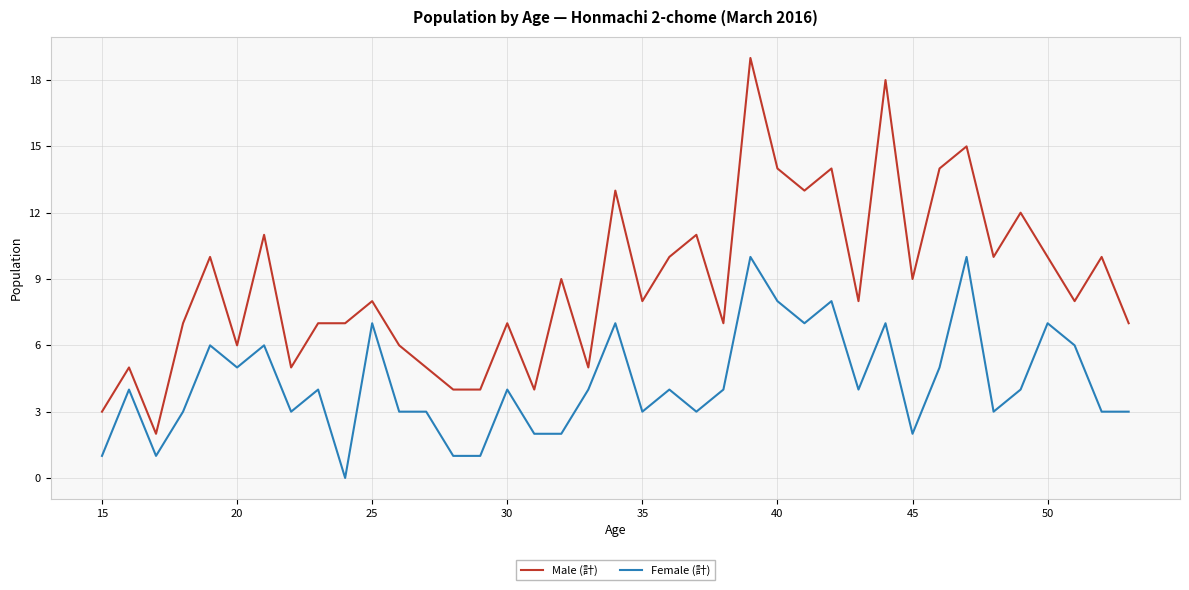

What is the difference between the second highest and minimum values in the Female (計) series?

10